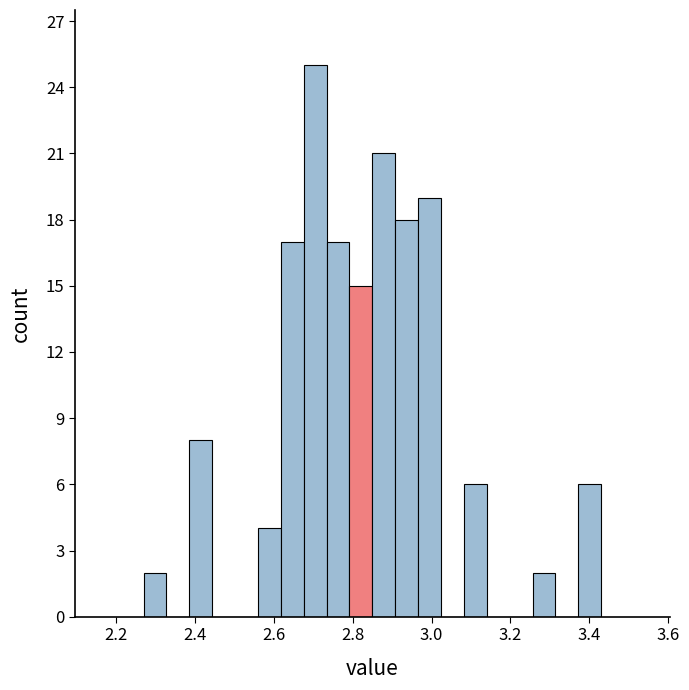

Read against the x-axis, roughly where is the centre of the tallest bar?

2.70